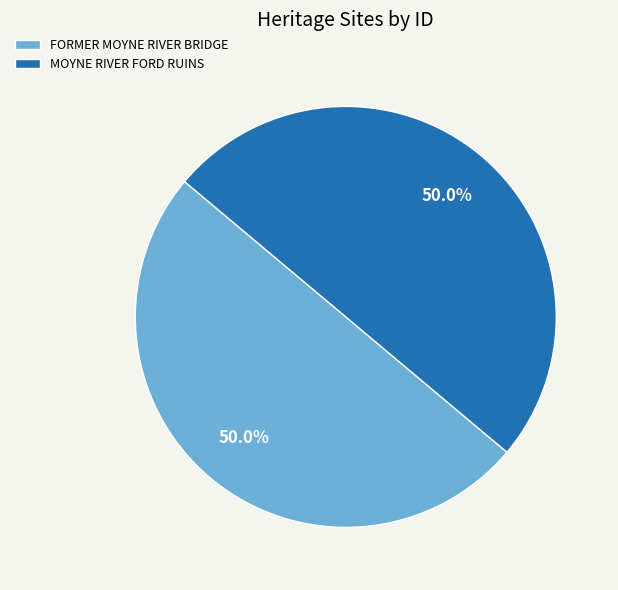

How much of the chart is everything except FORMER MOYNE RIVER BRIDGE?

50.0%